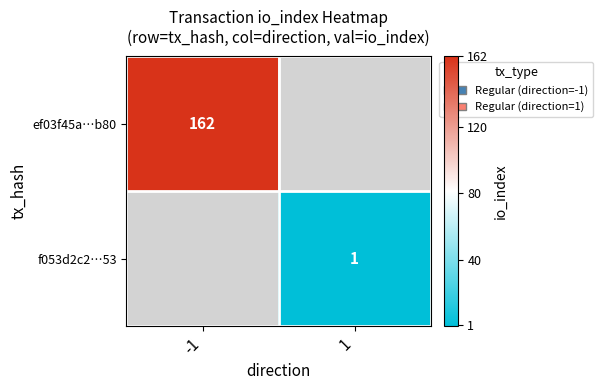

The value of f053d2c2…53 at 1 is 1.7. True or false?

False